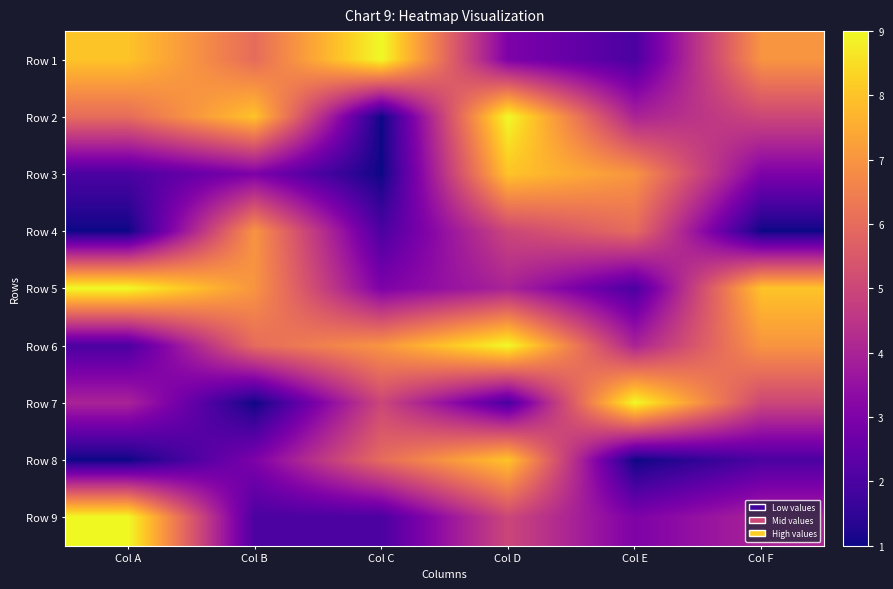

What is the total value across all series at Col F?

42